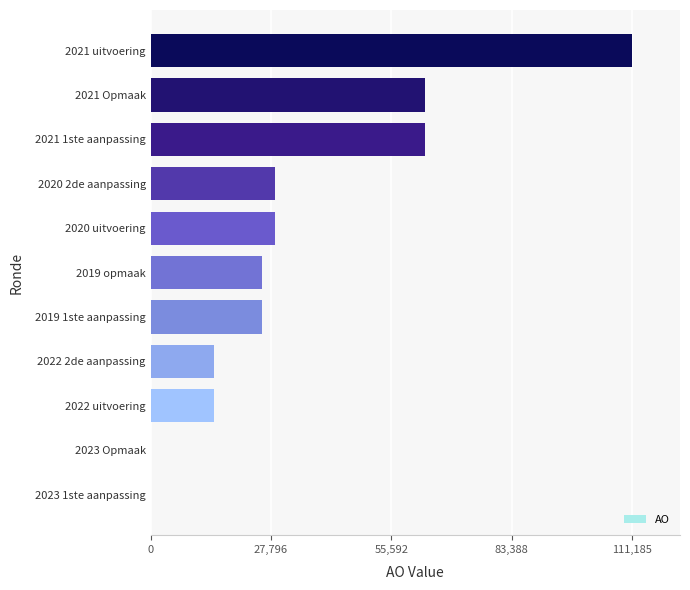

Is it true that the value at 2021 1ste aanpassing is 26243?

False